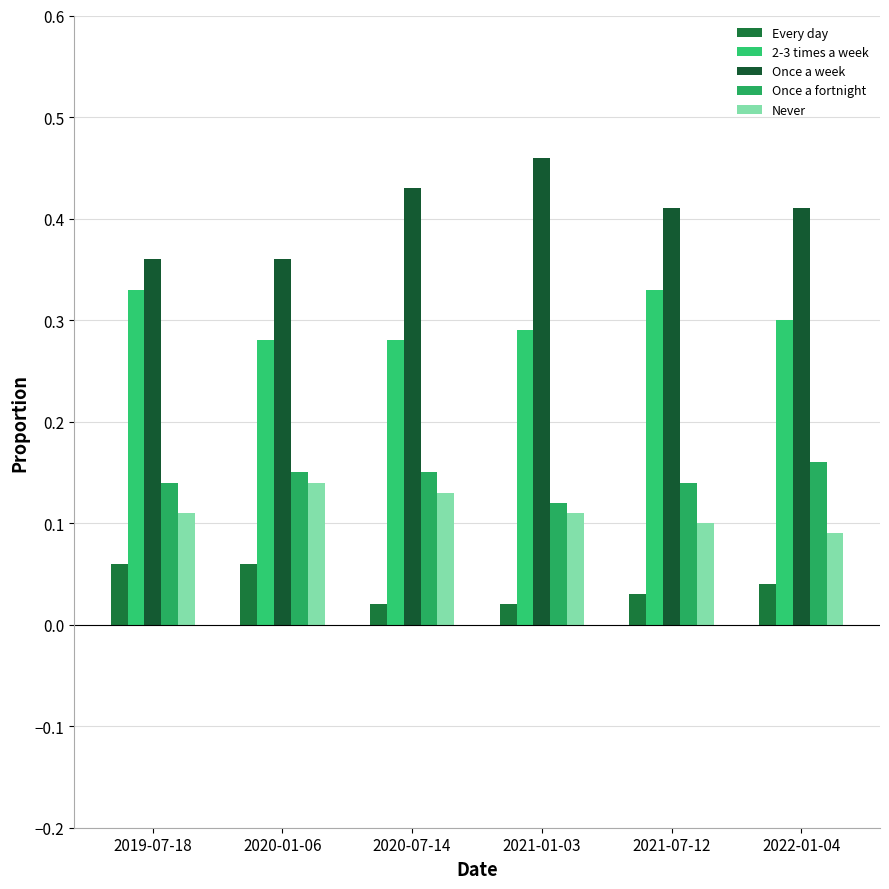

What is the label of the 6th bar from the left?

2022-01-04